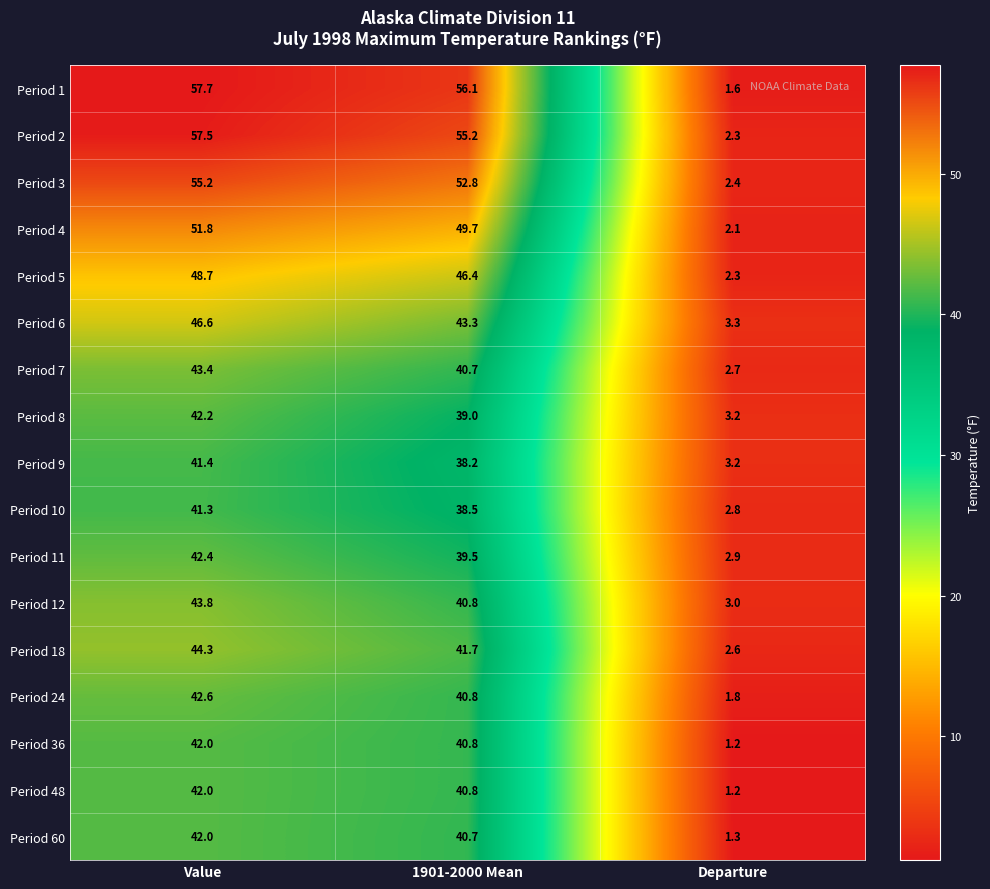

What is the total value across all series at Value?

784.9